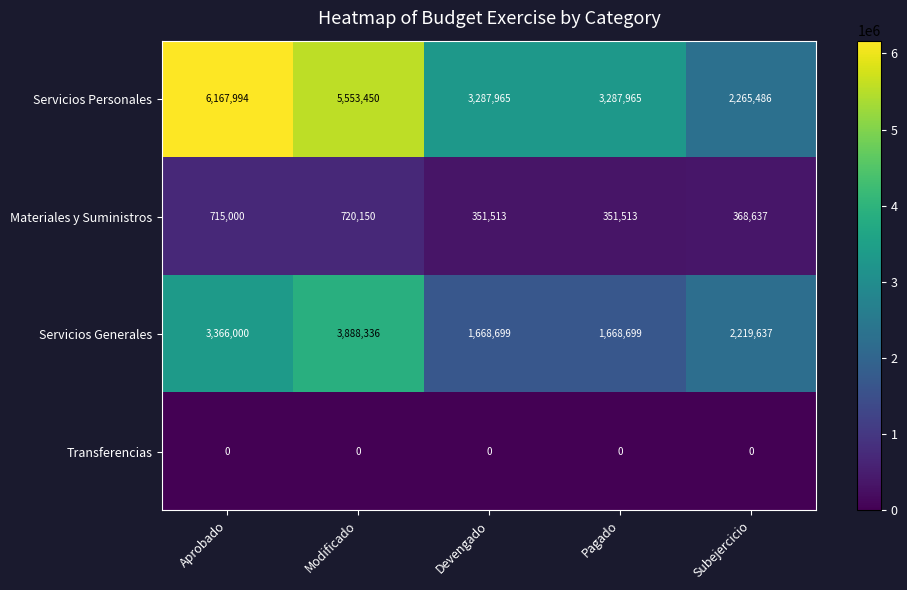

What is the difference between the Servicios Generales values at Subejercicio and Pagado?

550938